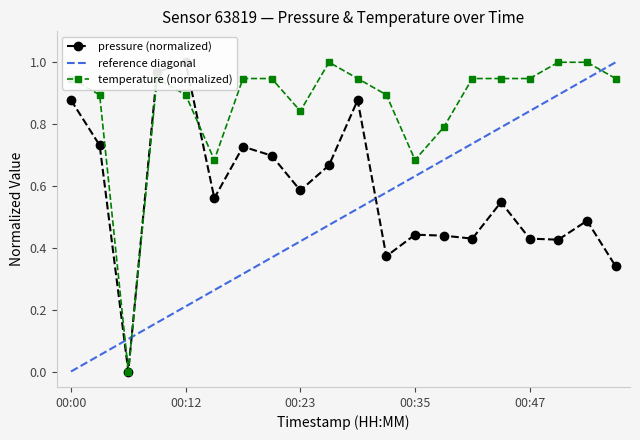

Reading left to right, transcribe all the data shown in this chart.

pressure: 00:00=0.9	00:03=0.7	00:06=0.0	00:09=1.0	00:12=1.0	00:15=0.6	00:17=0.7	00:20=0.7	00:23=0.6	00:26=0.7	00:29=0.9	00:32=0.4	00:35=0.4	00:38=0.4	00:41=0.4	00:44=0.5	00:47=0.4	00:49=0.4	00:52=0.5	00:55=0.3
temperature: 00:00=0.9	00:03=0.9	00:06=0.0	00:09=0.9	00:12=0.9	00:15=0.7	00:17=0.9	00:20=0.9	00:23=0.8	00:26=1.0	00:29=0.9	00:32=0.9	00:35=0.7	00:38=0.8	00:41=0.9	00:44=0.9	00:47=0.9	00:49=1.0	00:52=1.0	00:55=0.9